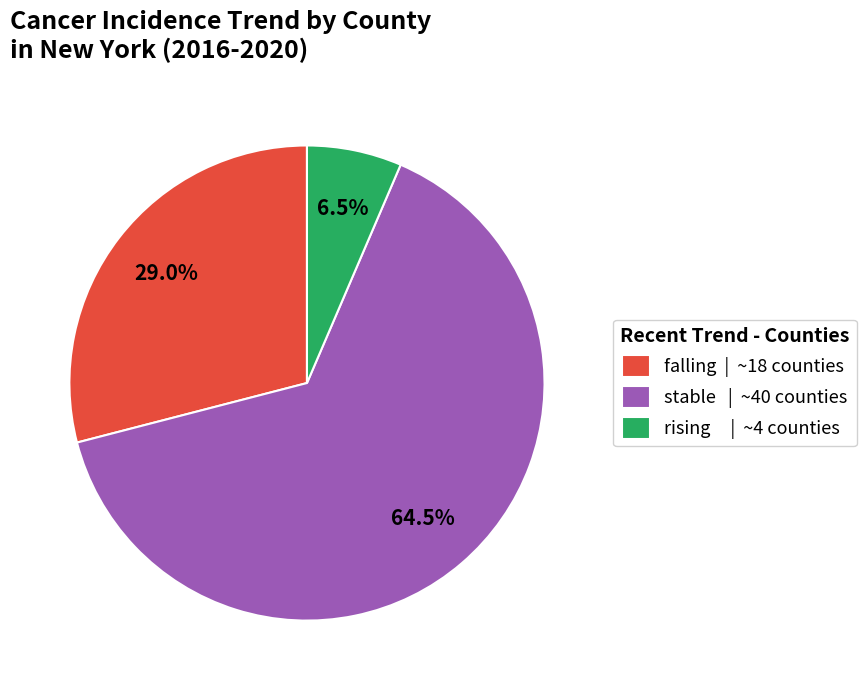

What is the total percentage of rising and stable?

71.0%